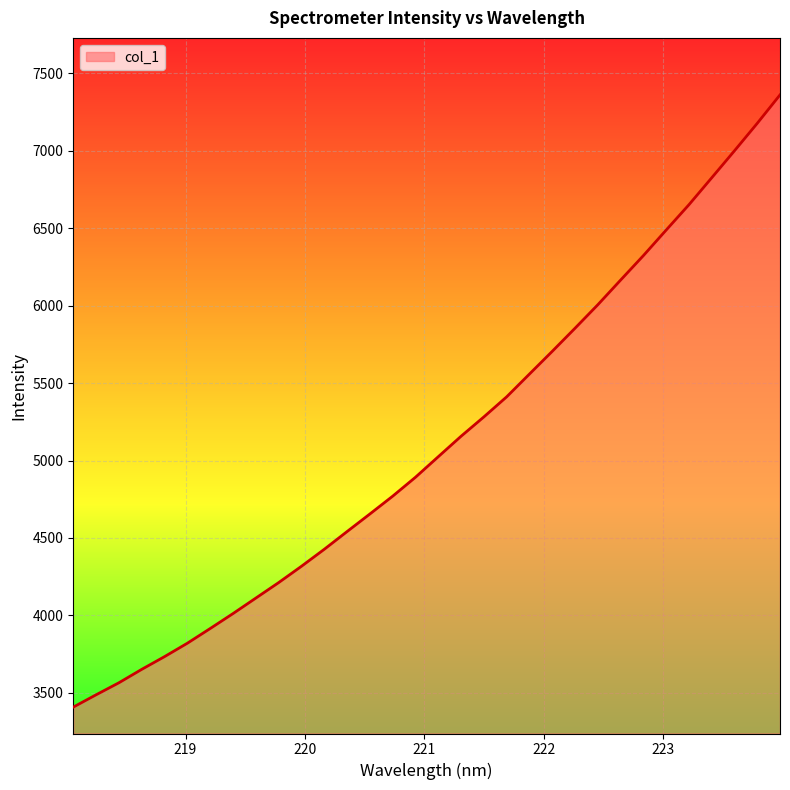

What is the difference between the maximum and minimum values?

3952.7